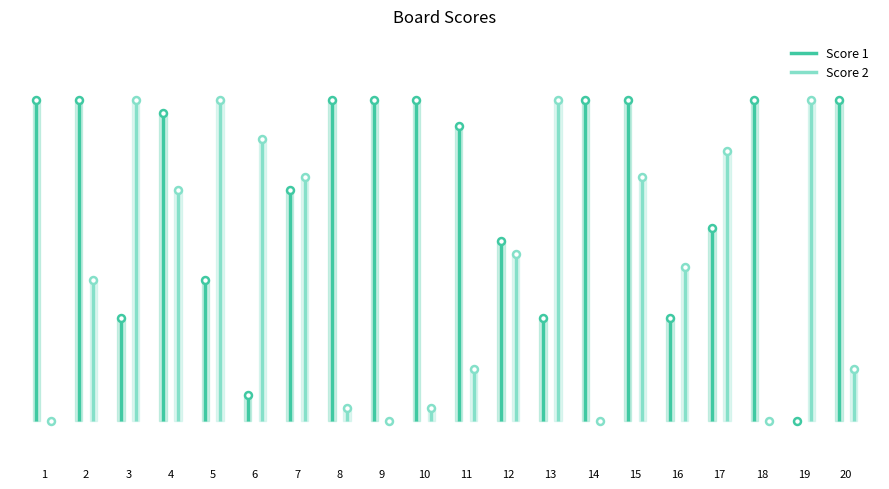

True or false: Score 1 has a value of 13 at 1.

False